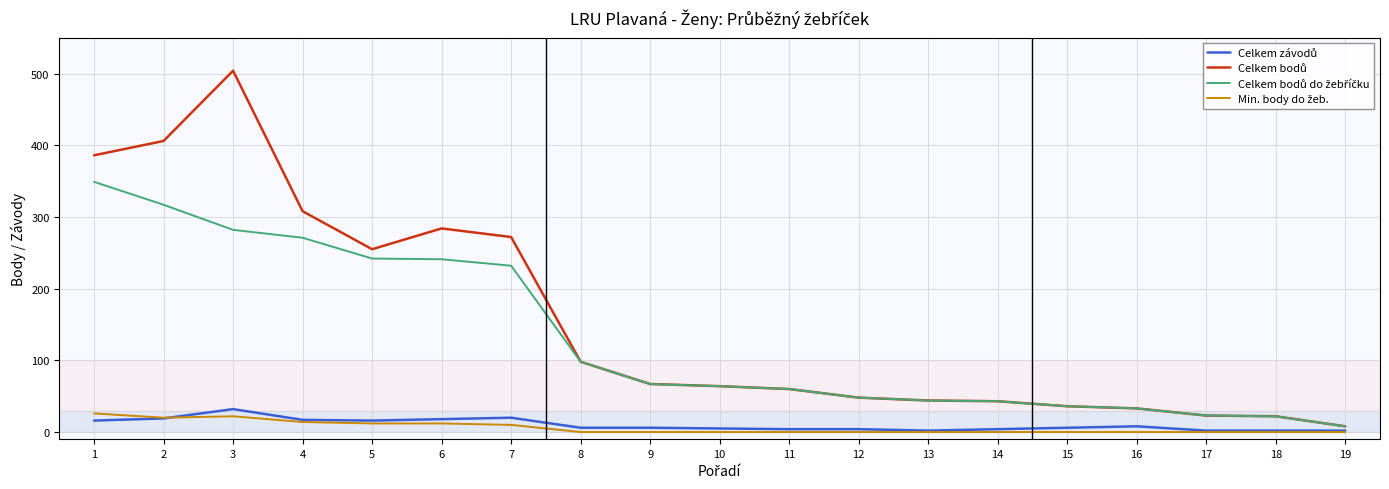

What is the maximum value shown in the chart?

504